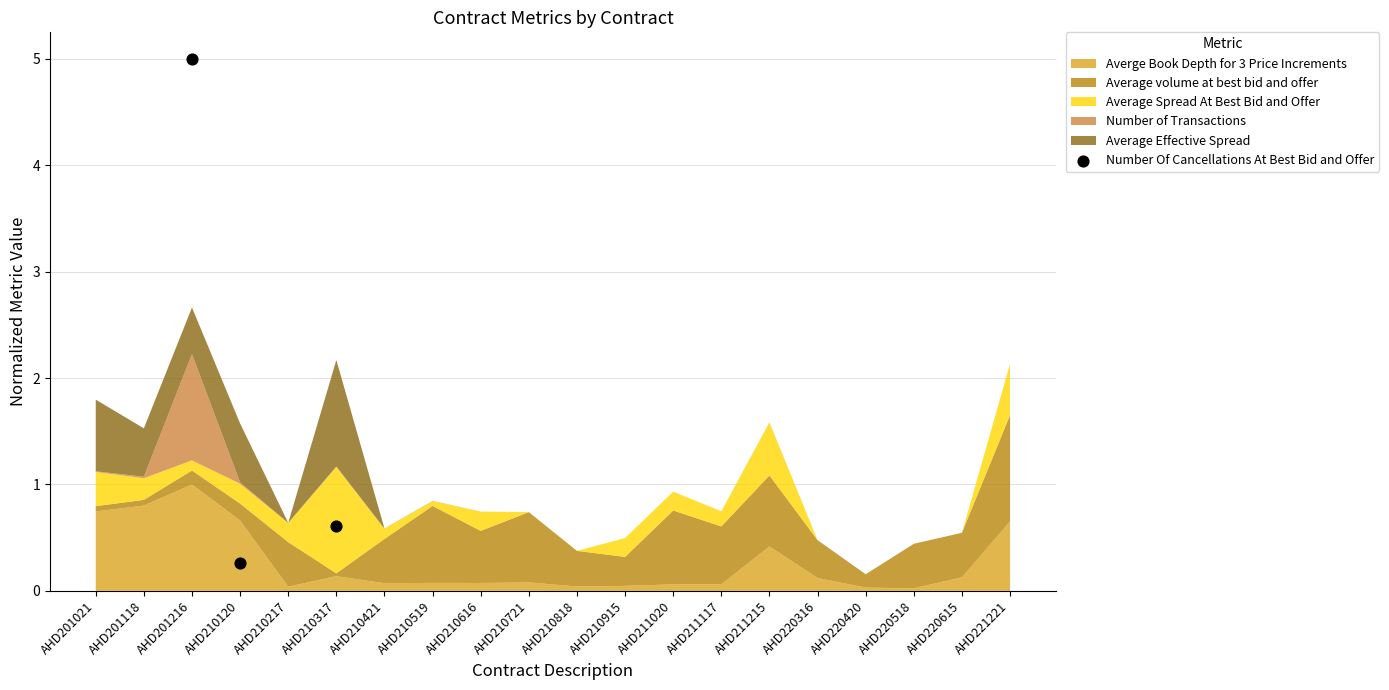

What is the average Y value?

2.0